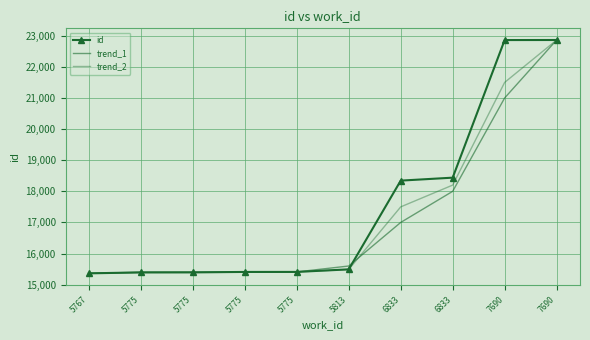

Is it true that trend_1 equals 21000 at 7690?

True